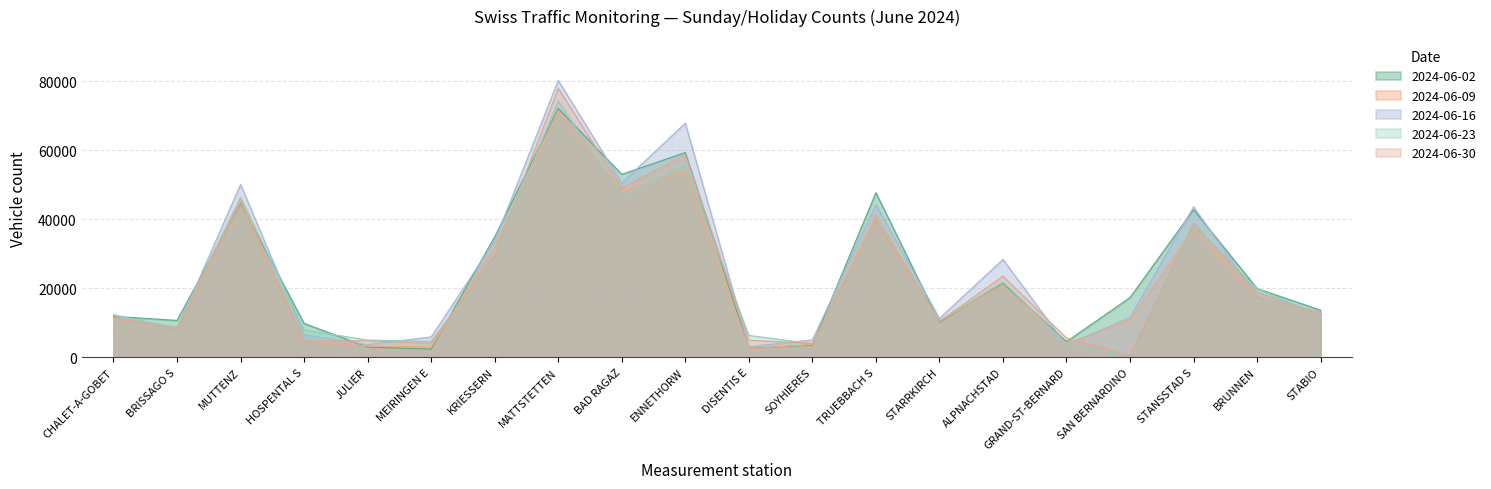

How many interior local valleys does the 2024-06-30 series have?

7